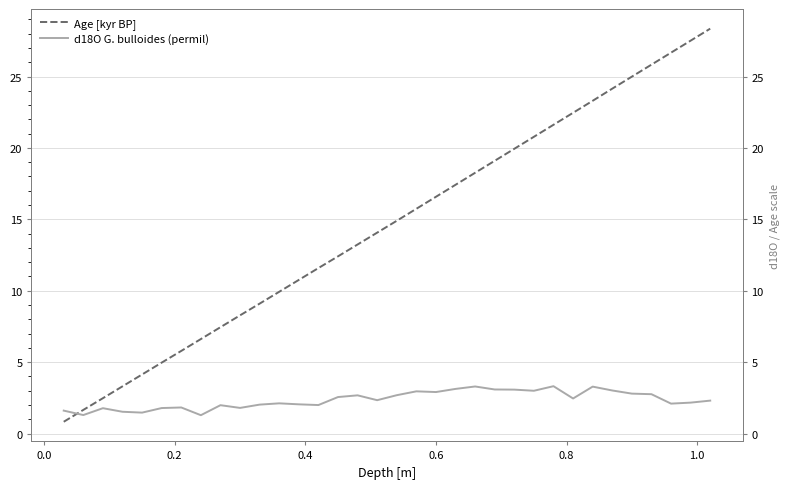

What is the sum of all Age [kyr BP] values?

494.2